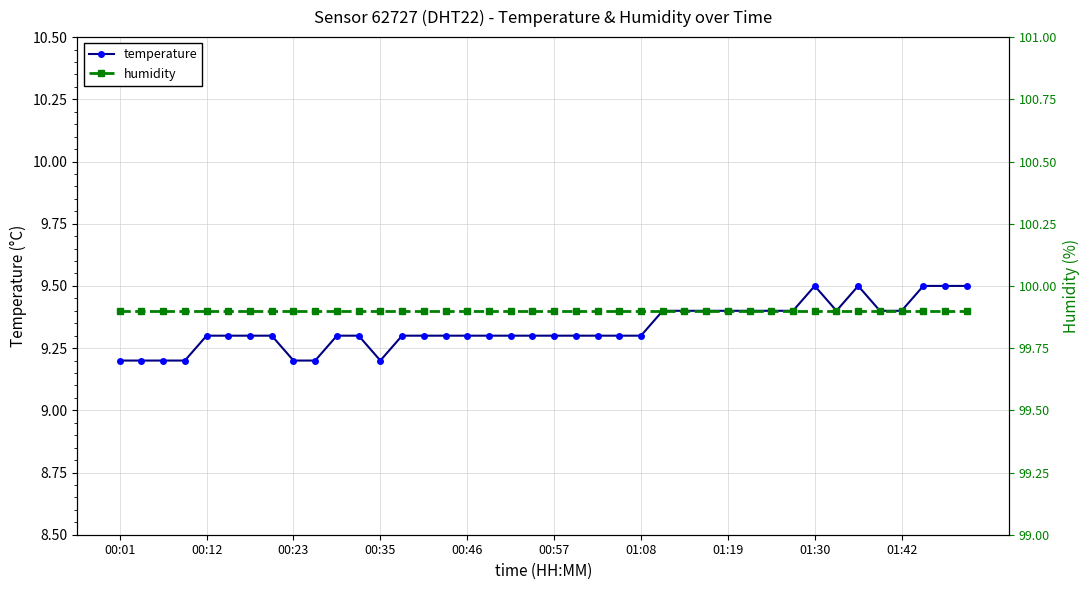

How many temperature values are between 9 and 10?

40